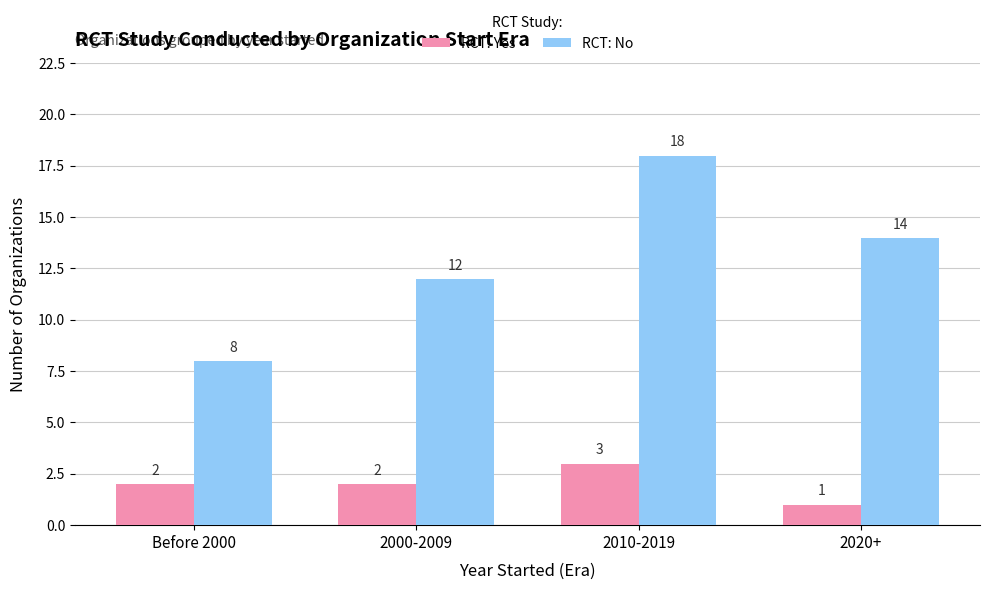

What is the label of the 4th bar from the left?

2020+